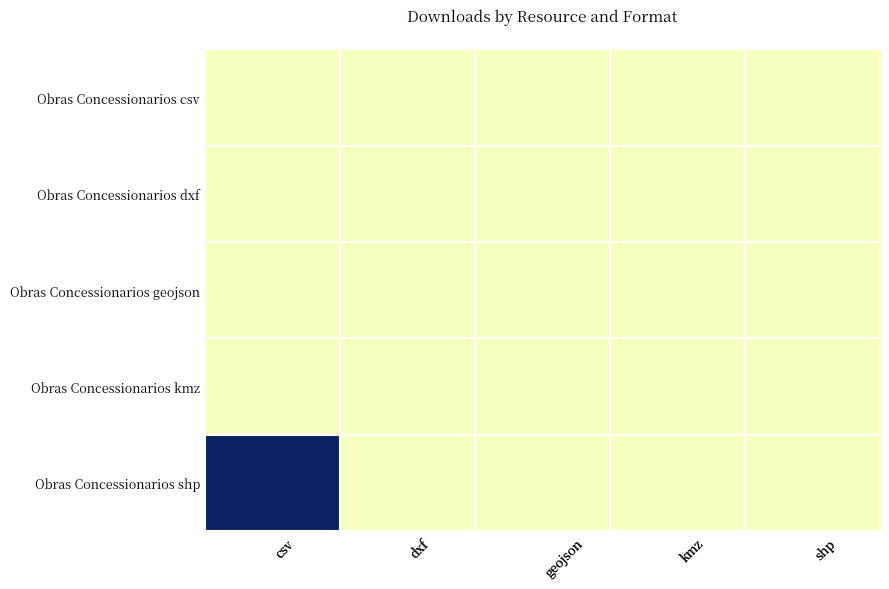

Which series has the largest total across all categories?

Obras Concessionarios shp